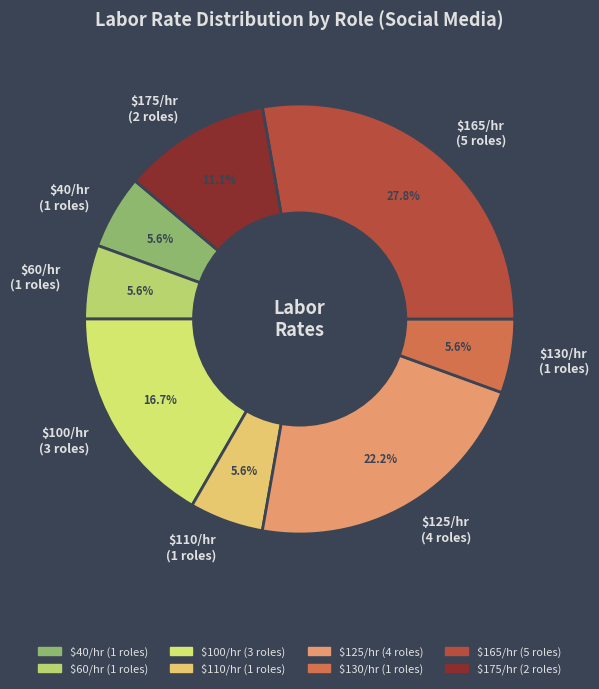

What percentage is NOT represented by $175/hr (2 roles)?

88.9%